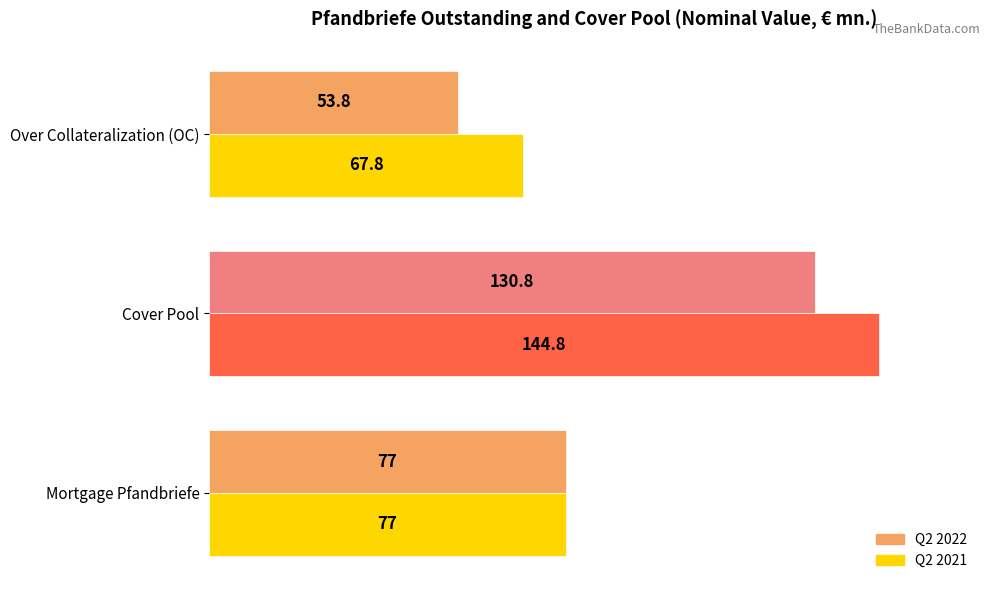

List the series in order of their overall mean, highest first.

Q2 2021, Q2 2022